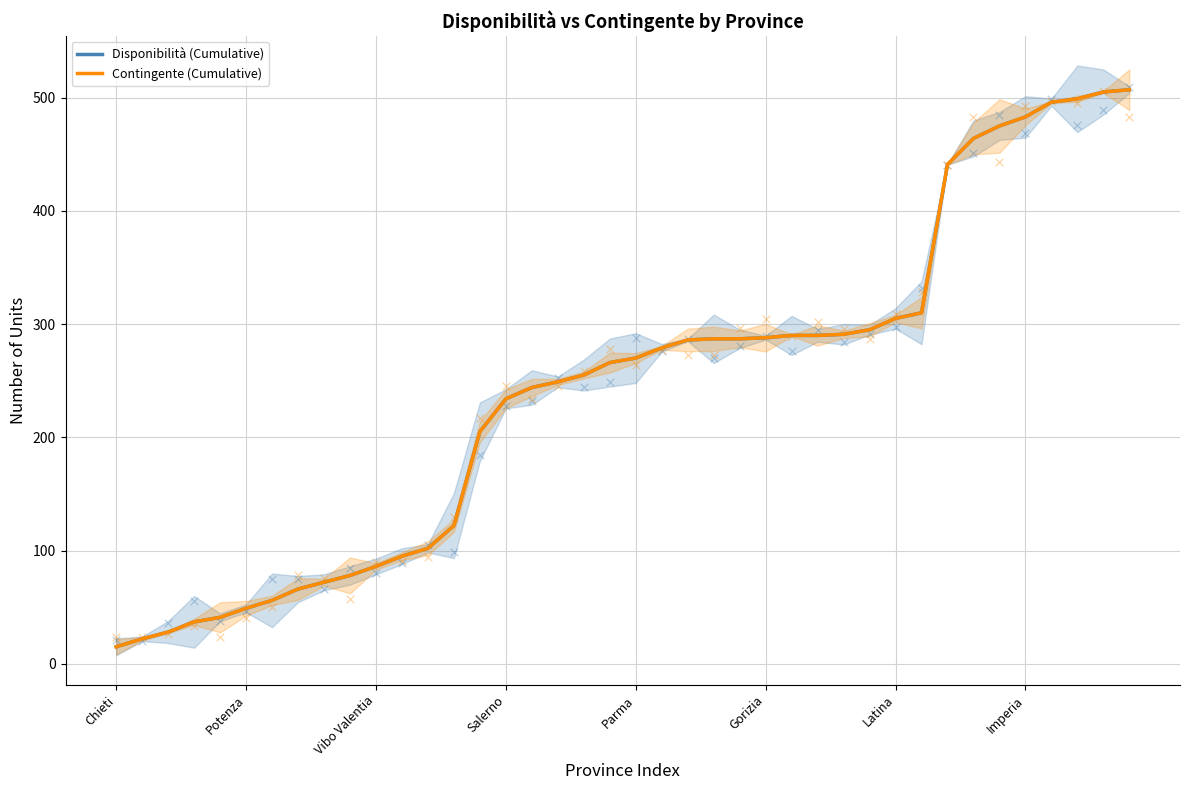

Which series has the largest total across all categories?

Disponibilità (Cumulative)